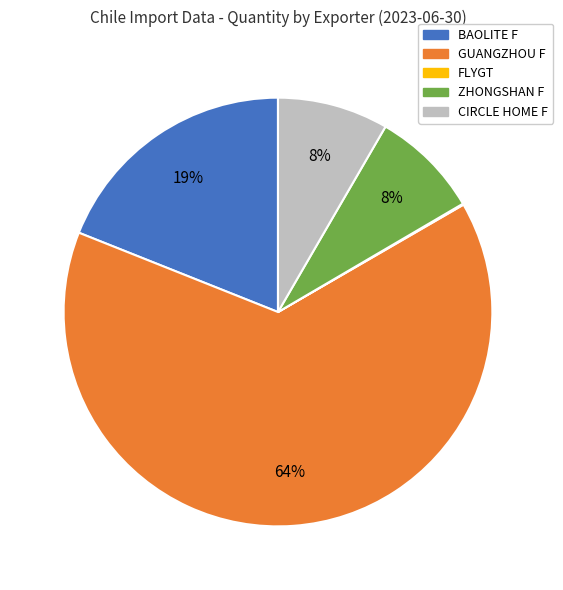

To the nearest percent, what is the average slice percentage?

20%